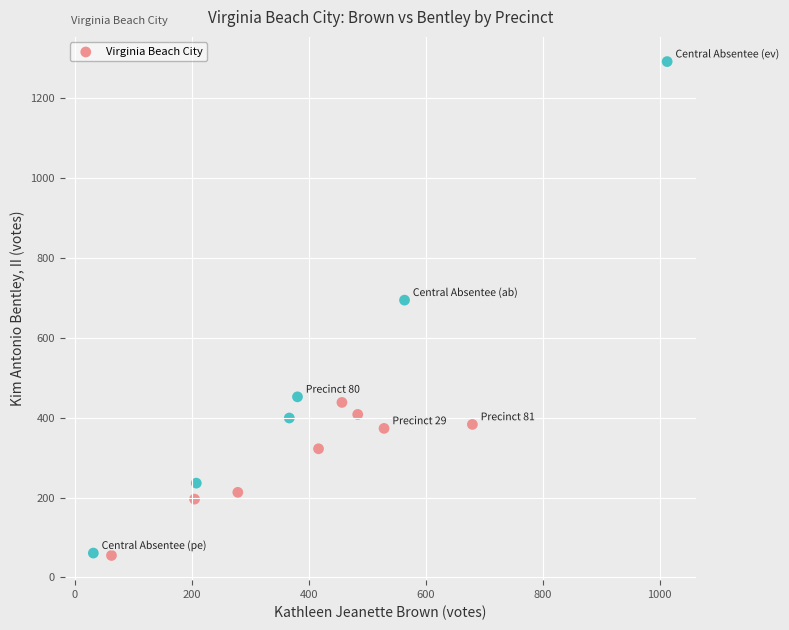

What is the range of X values (max minus min)?

981